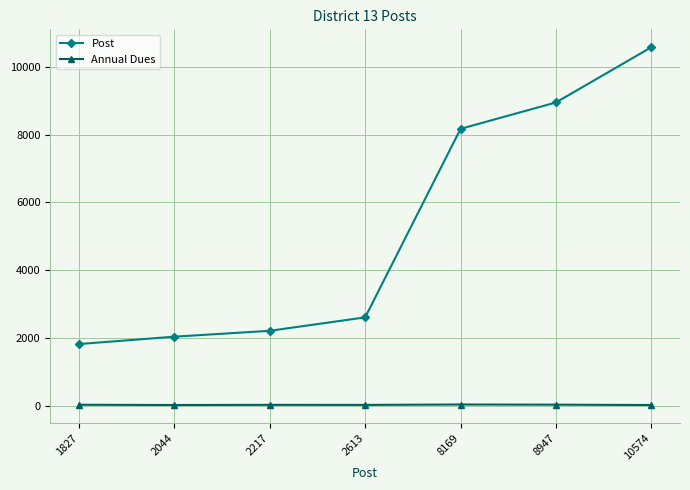

True or false: Annual Dues and Post intersect in this chart.

False